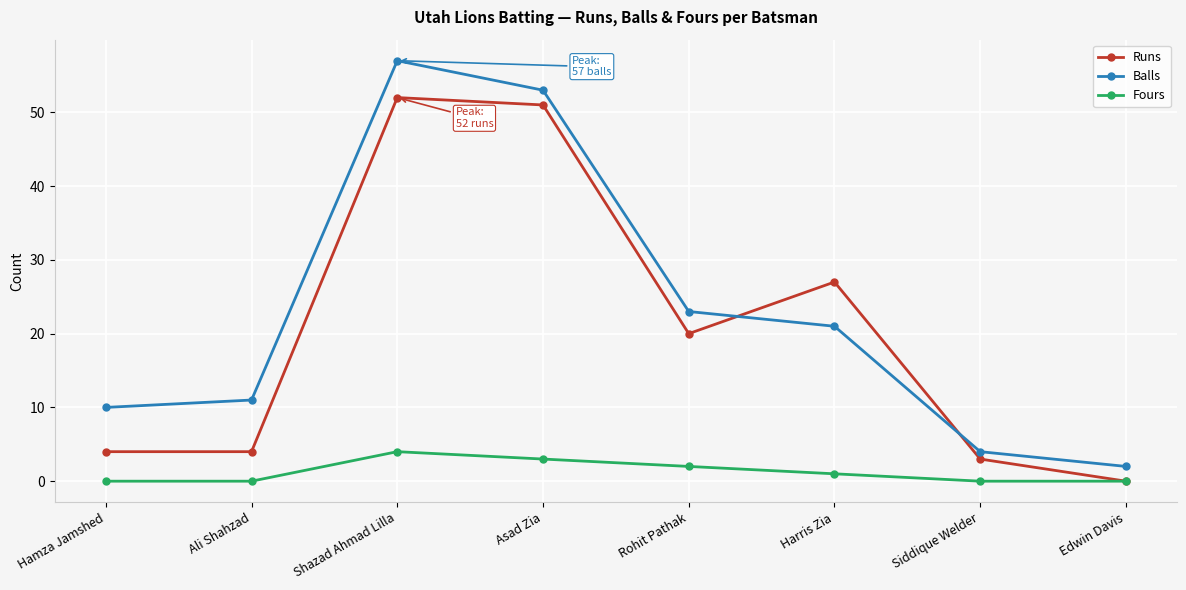

What position from the right is Rohit Pathak?

4